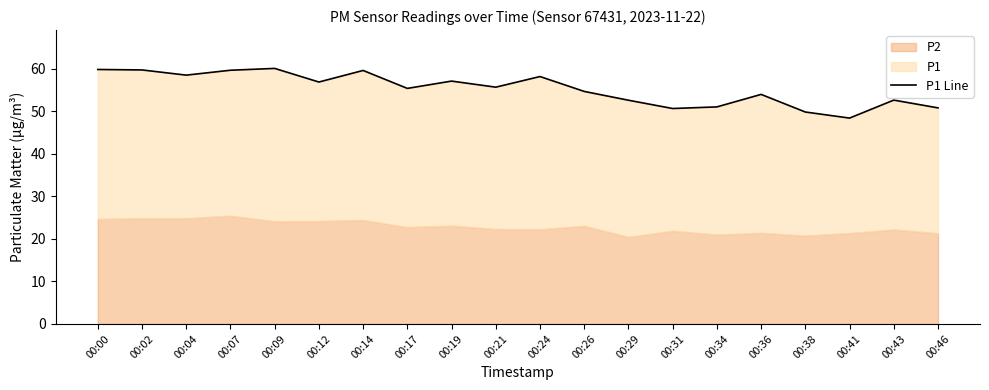

How many interior local peaks (higher than both neighbors) does the data have?

6